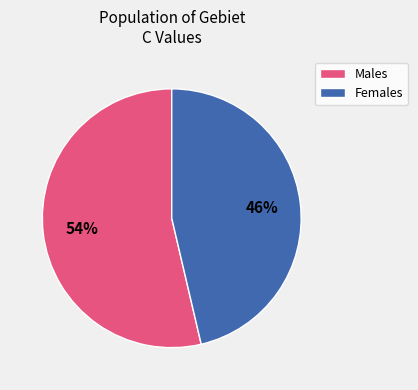

Does any single category account for the majority?

Yes